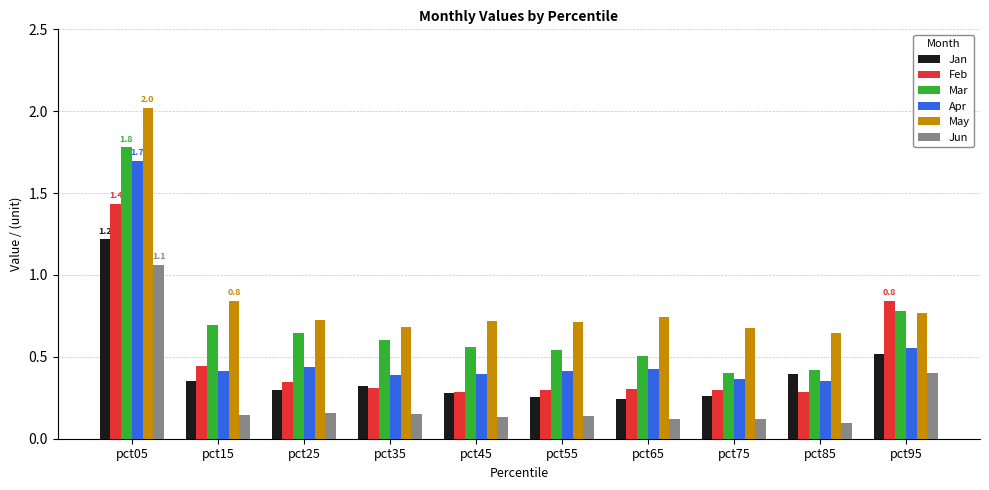

At which category is the sum across all series the highest?

pct05